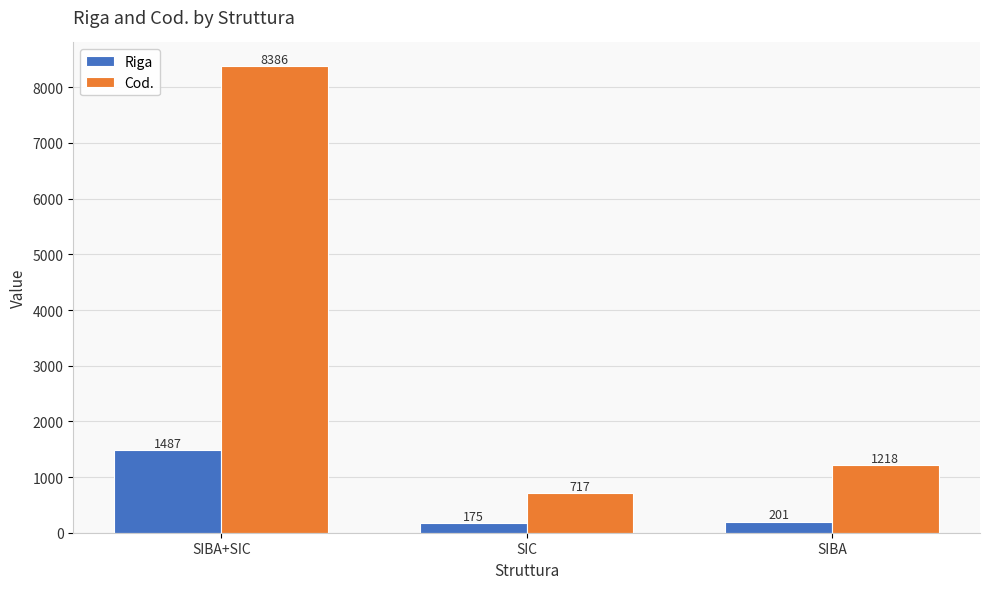

What is the minimum value for Riga?

175